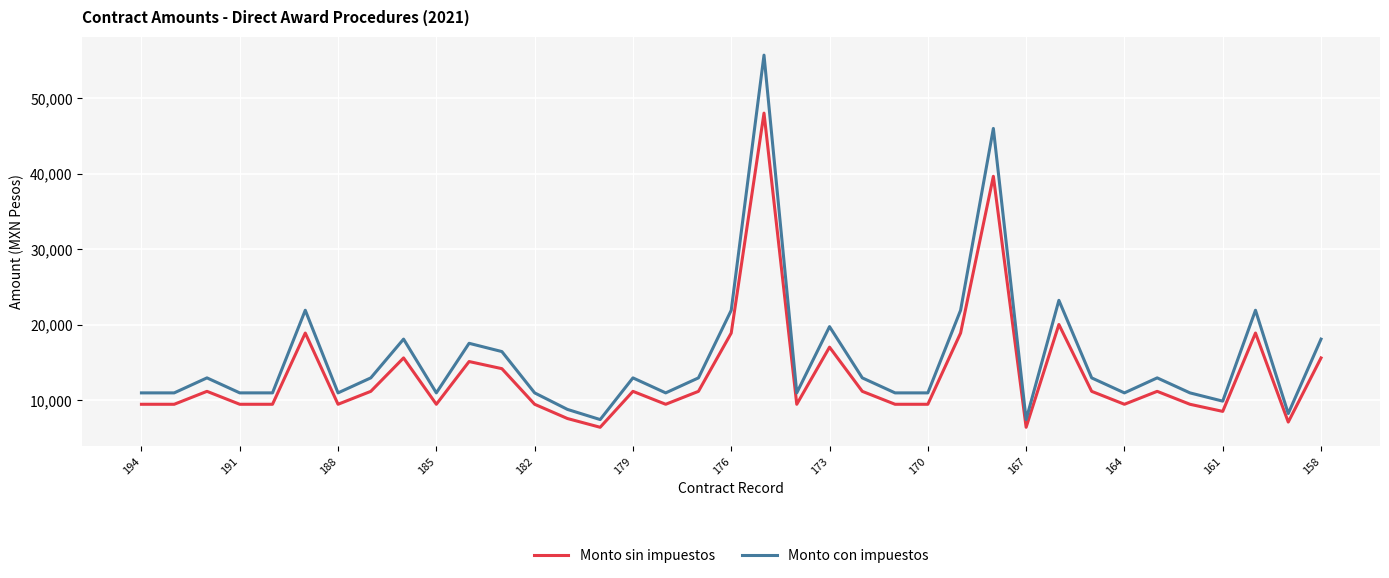

What are all the series names shown in the legend?

Monto sin impuestos, Monto con impuestos